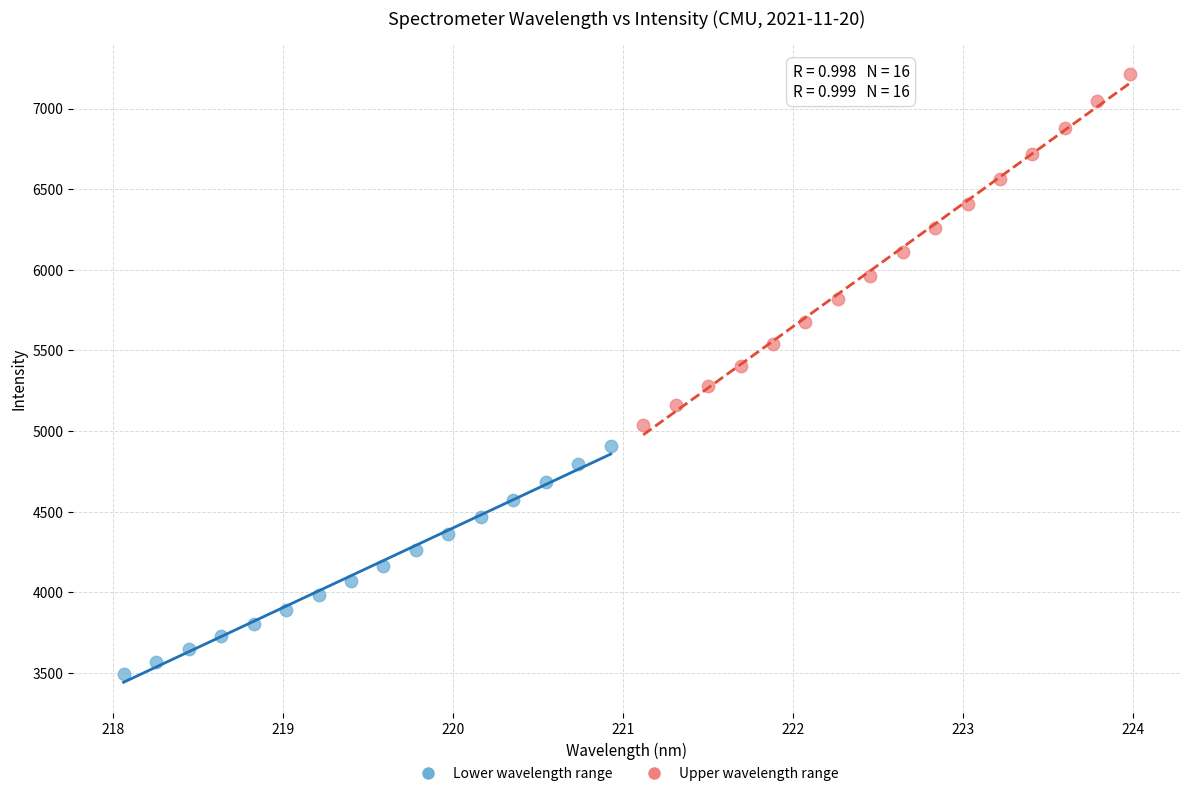

Which series has the widest spread of Y values?

Upper wavelength range